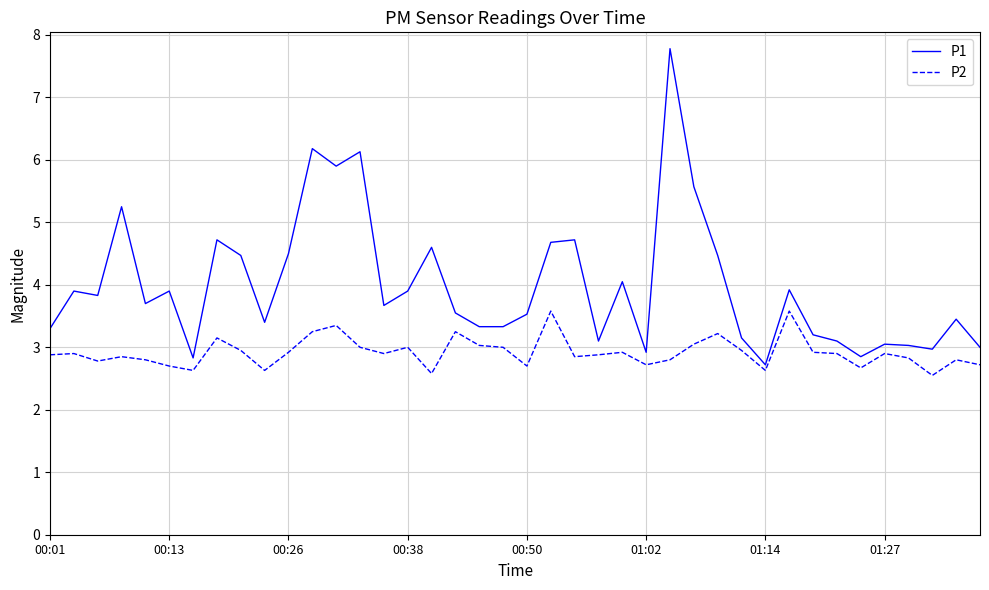

What is the greatest value displayed?

7.8